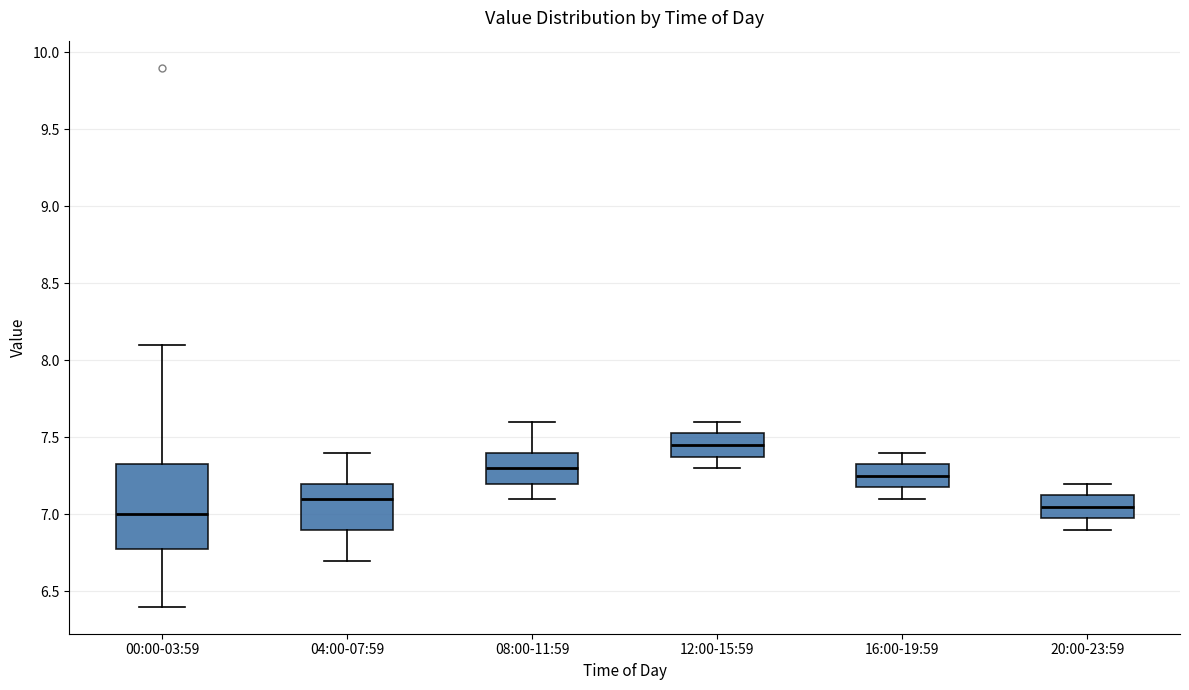

Where does the lower whisker of the box for 12:00-15:59 end on the y-axis? The values are not printed on the chart, so give them approximately, as read against the axis.

7.30